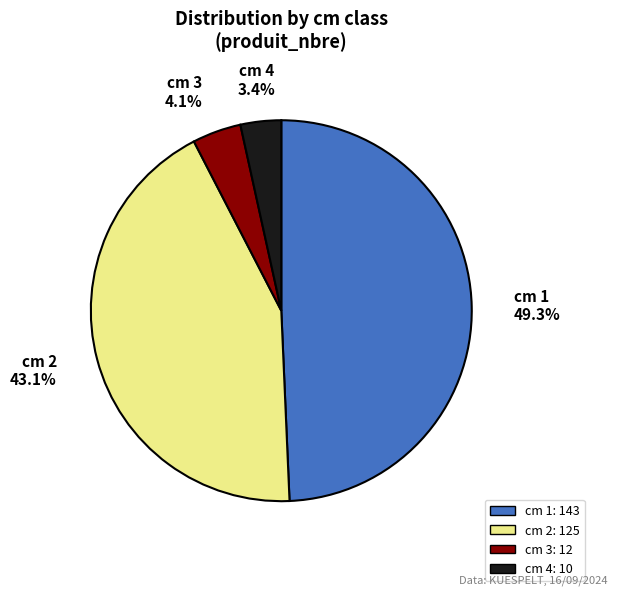

Does any single category account for the majority?

No